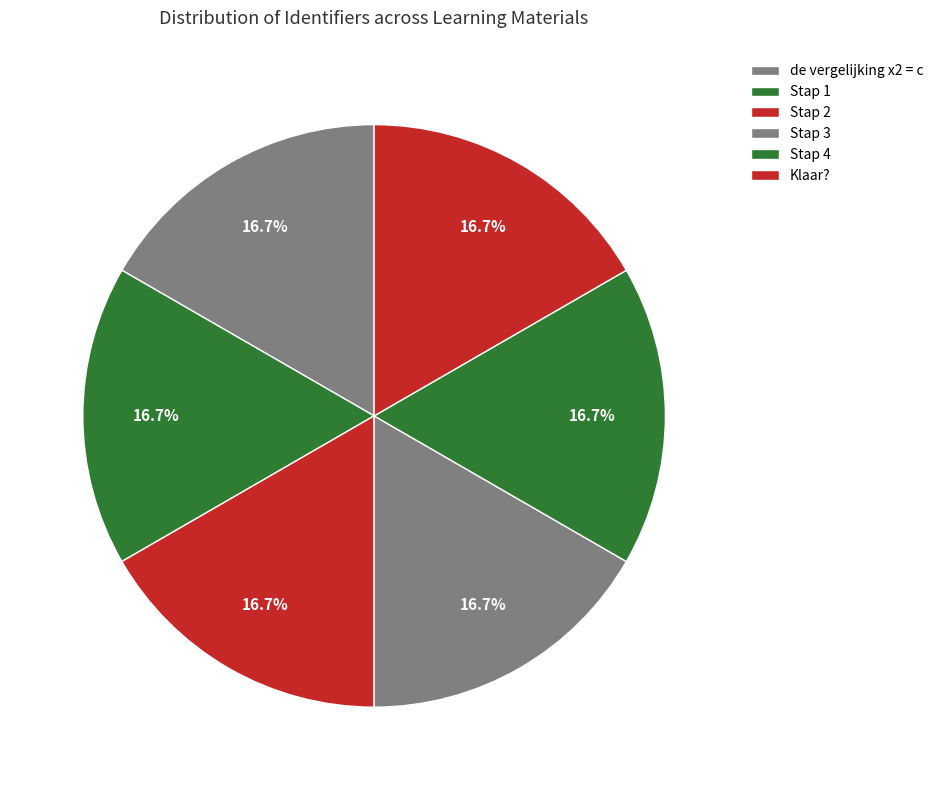

Is it true that Stap 2 is 9% of the pie?

False